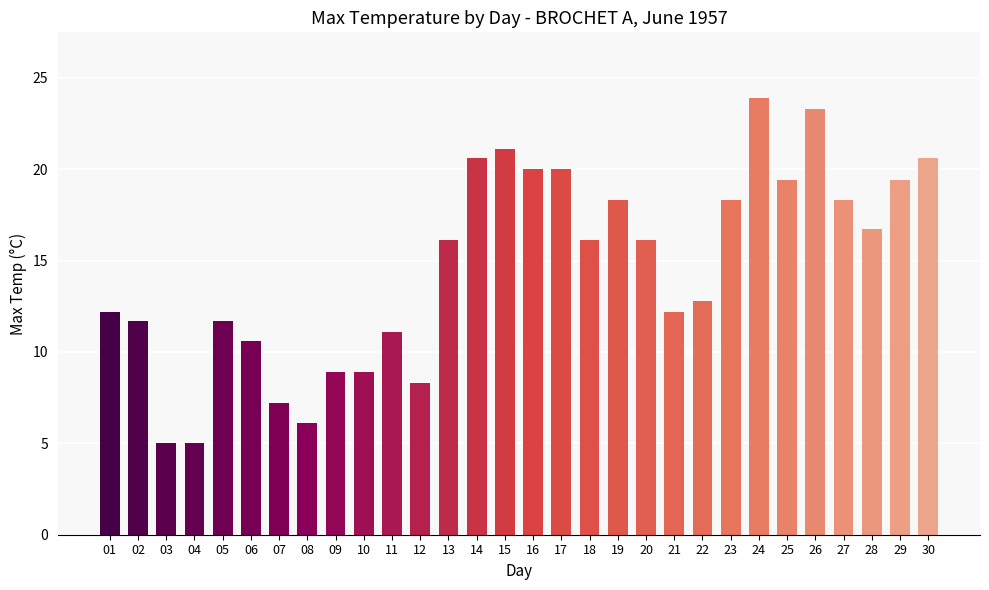

Approximately how many times larger is the value at 05 compared to 02?

1.0